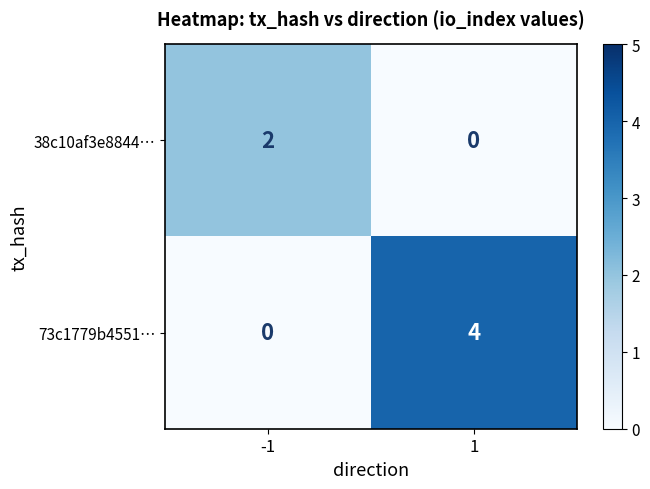

What is the difference between the maximum and minimum values in the 73c1779b4551… series?

4